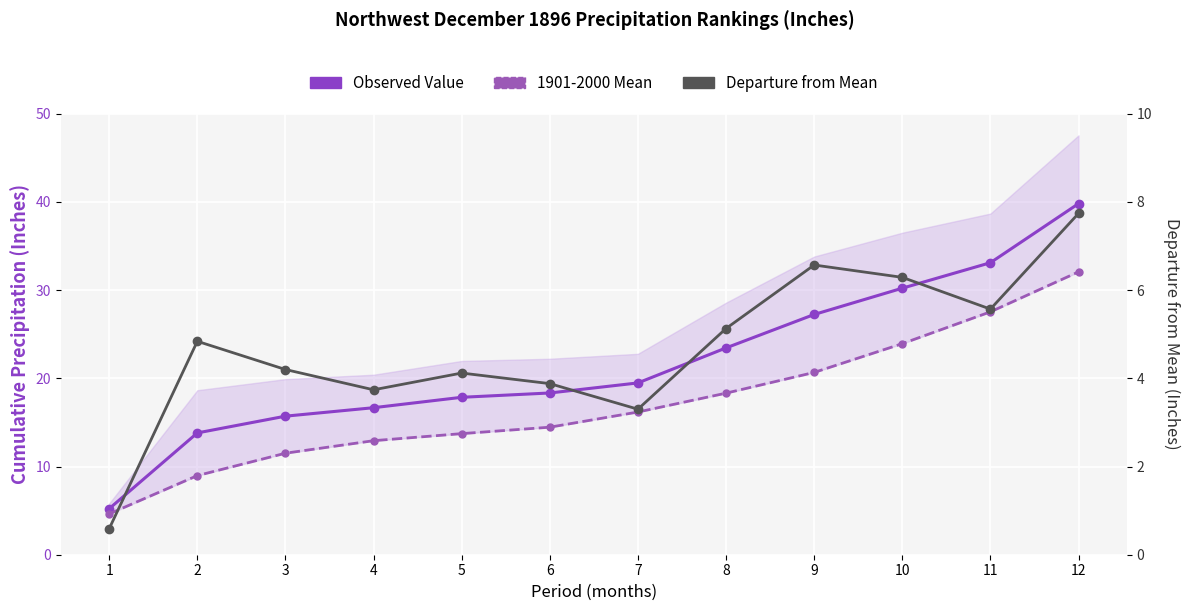

True or false: Departure from Mean has more than 0 points higher than both neighbors.

True